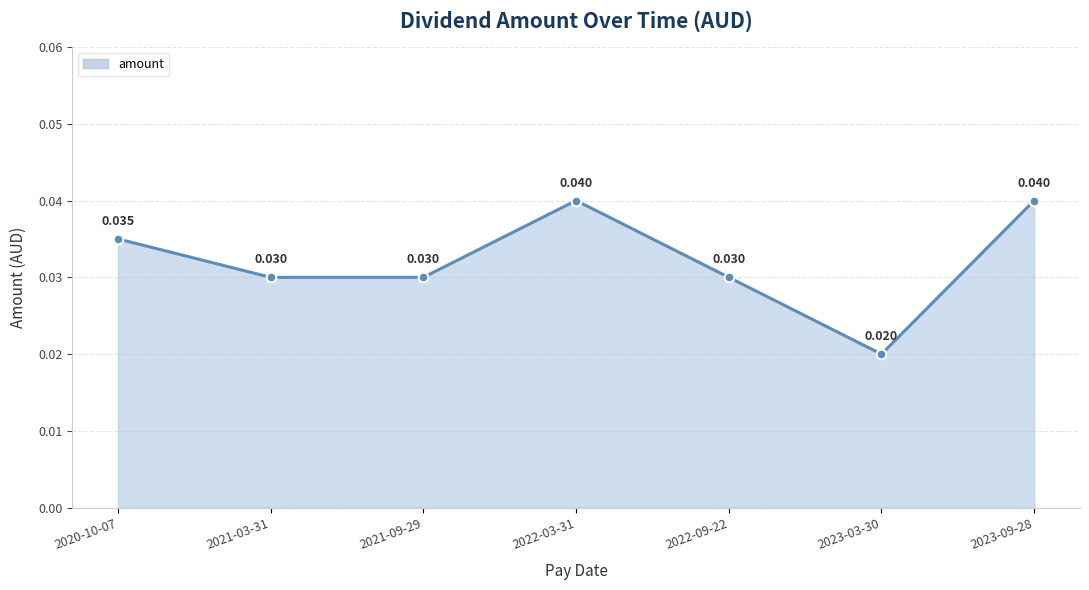

True or false: the data has more than 0 interior local peaks.

True